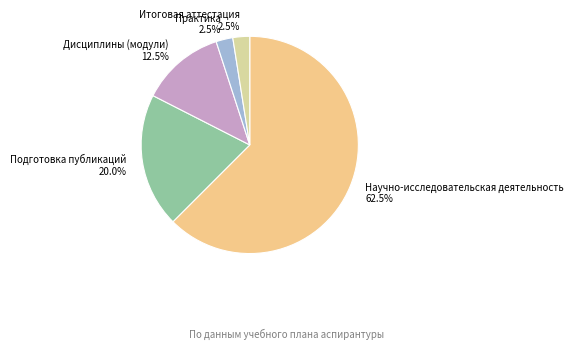

To the nearest percent, what is the combined percentage of Практика and Дисциплины (модули)?

15%